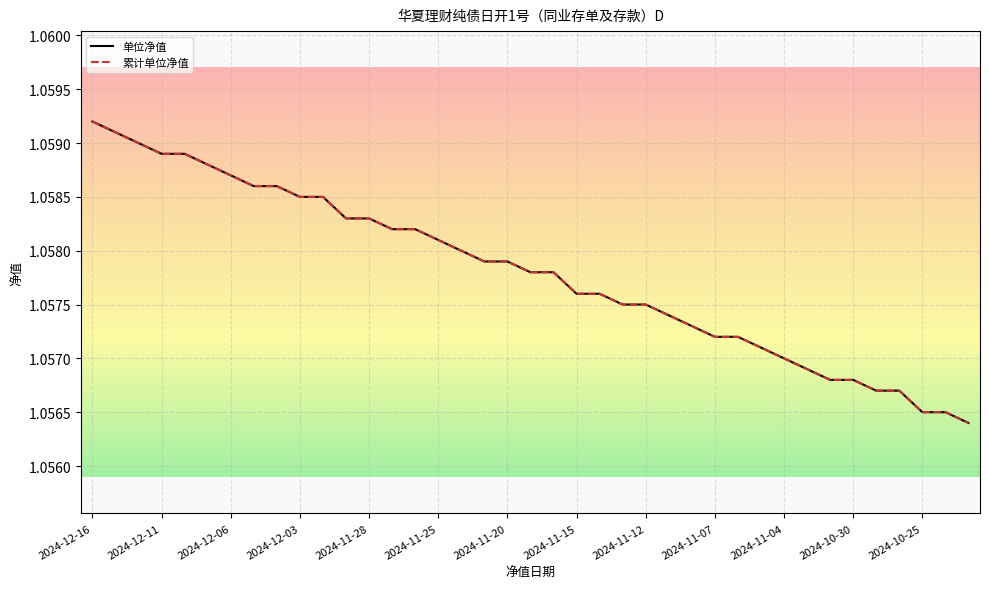

Does the chart have visible grid lines?

Yes